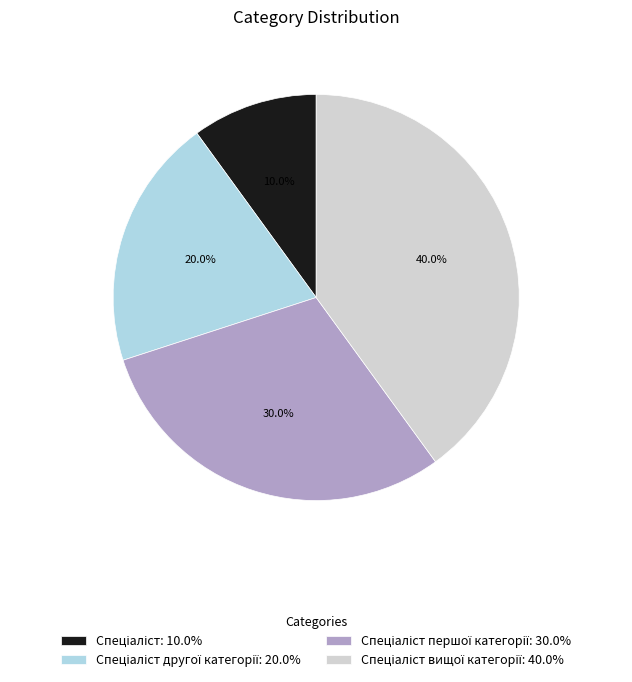

Does any single category account for the majority?

No